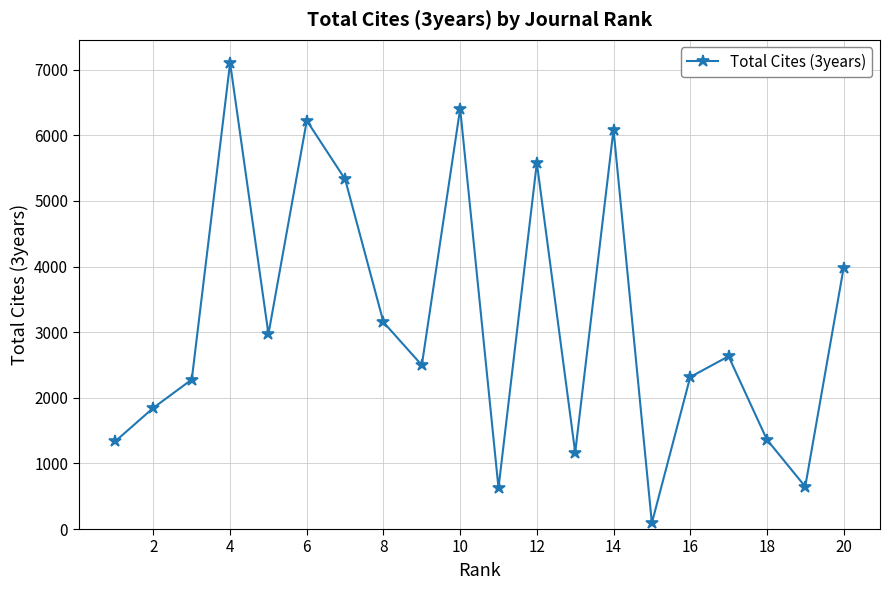

Count the number of data series in this chart.

1